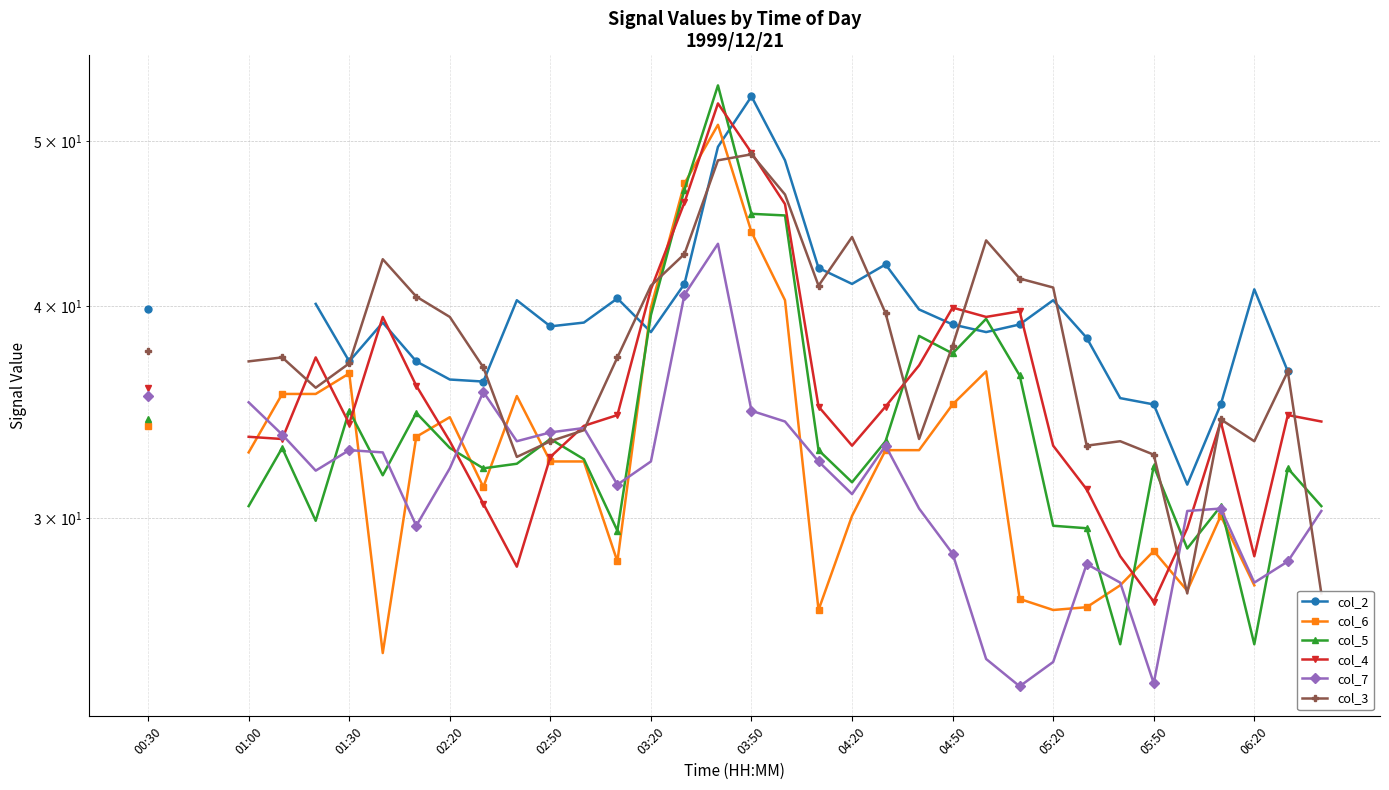

How many lines are shown in the chart?

6